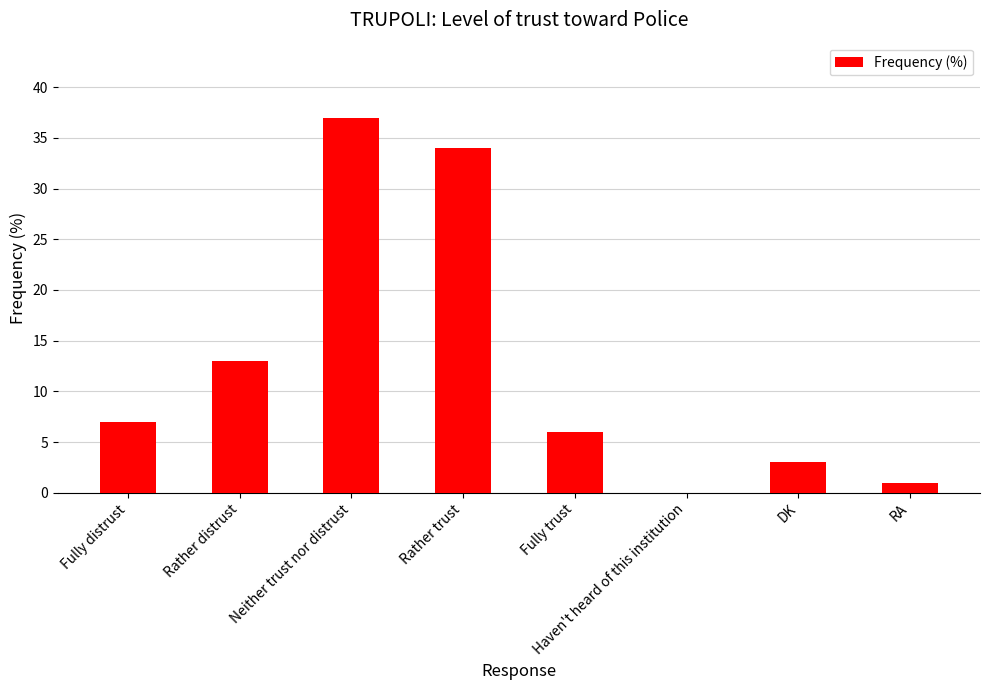

What is the sum of the values at DK and Rather distrust?

16